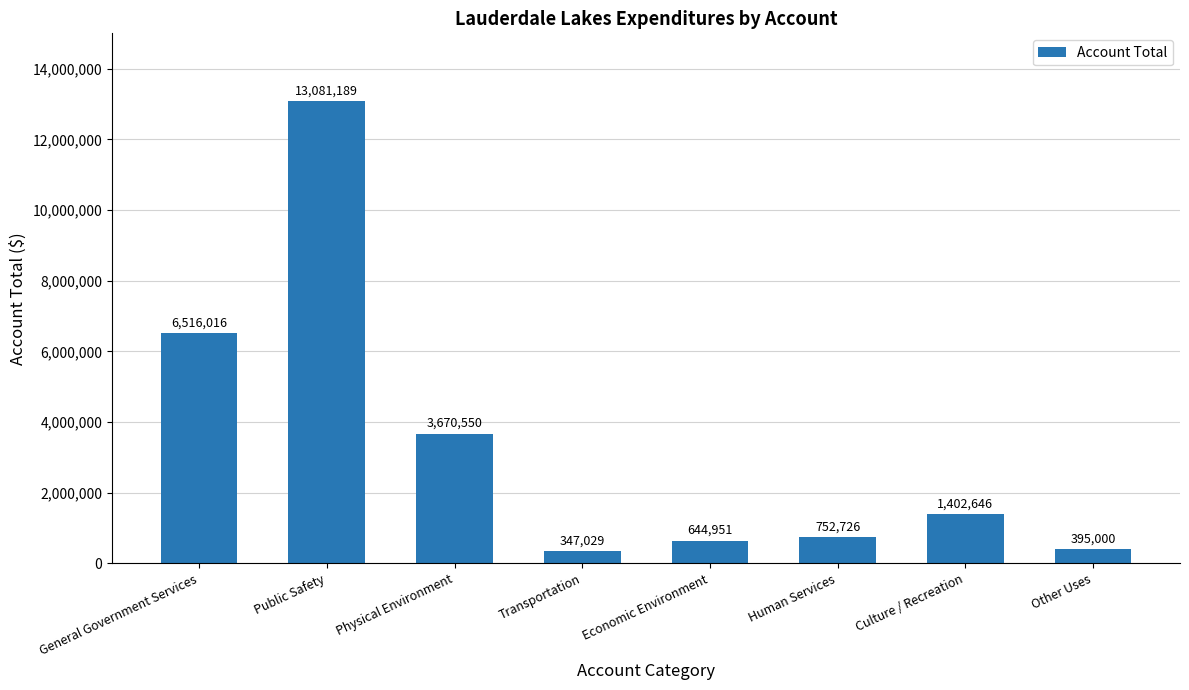

What is the minimum value shown in the chart?

347029